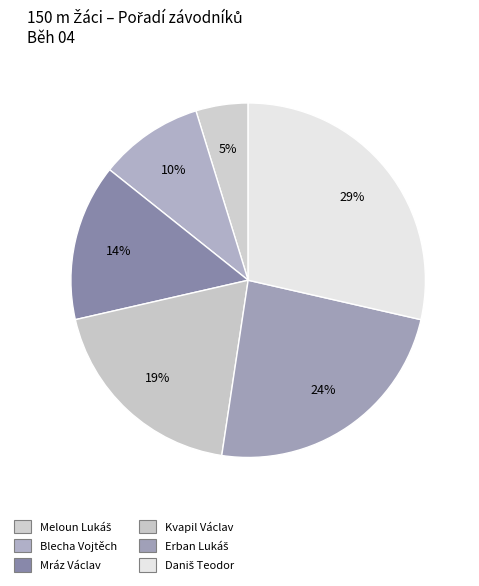

What percentage is the Mráz Václav slice, to the nearest percent?

14%